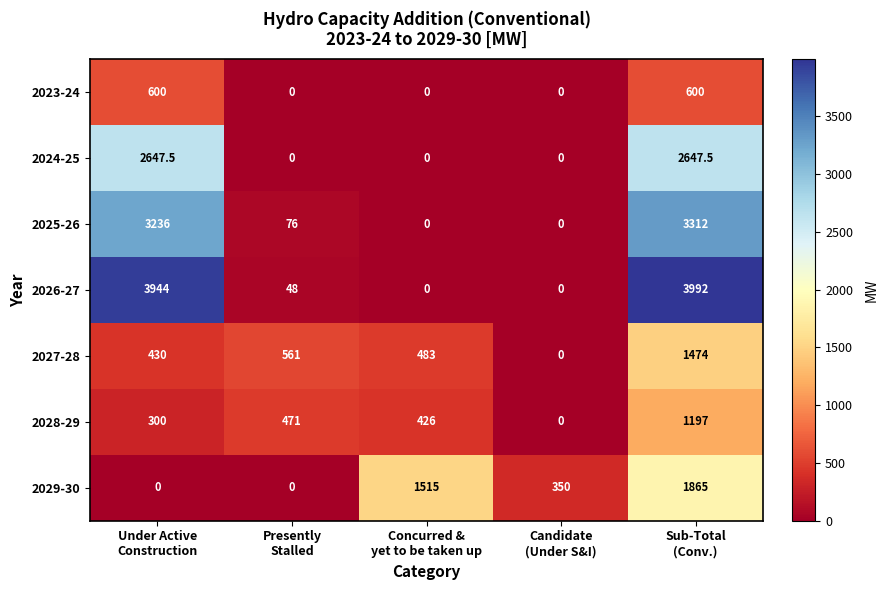

What is the difference between the highest and lowest values at Sub-Total
(Conv.)?

3392.0